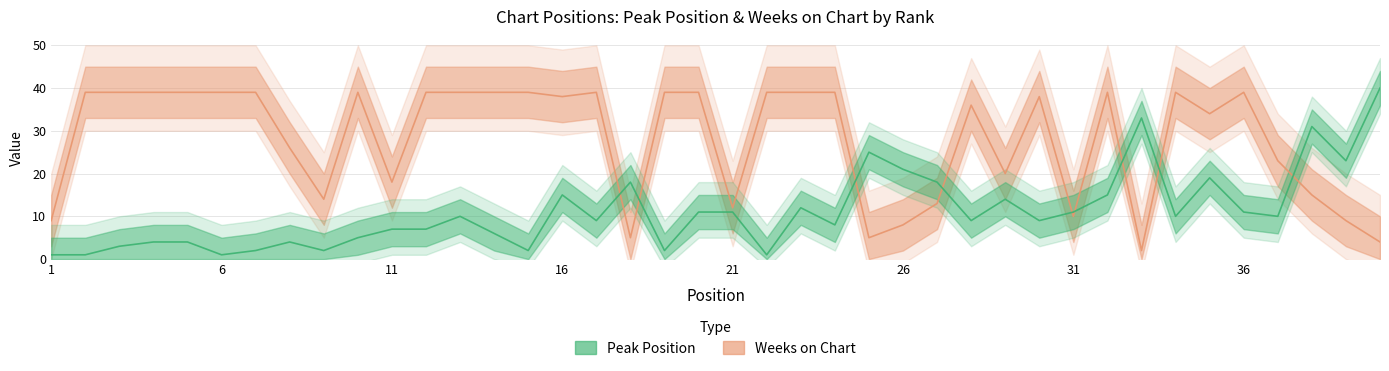

What is the value of the Weeks on Chart point at the 25th from the left?

5